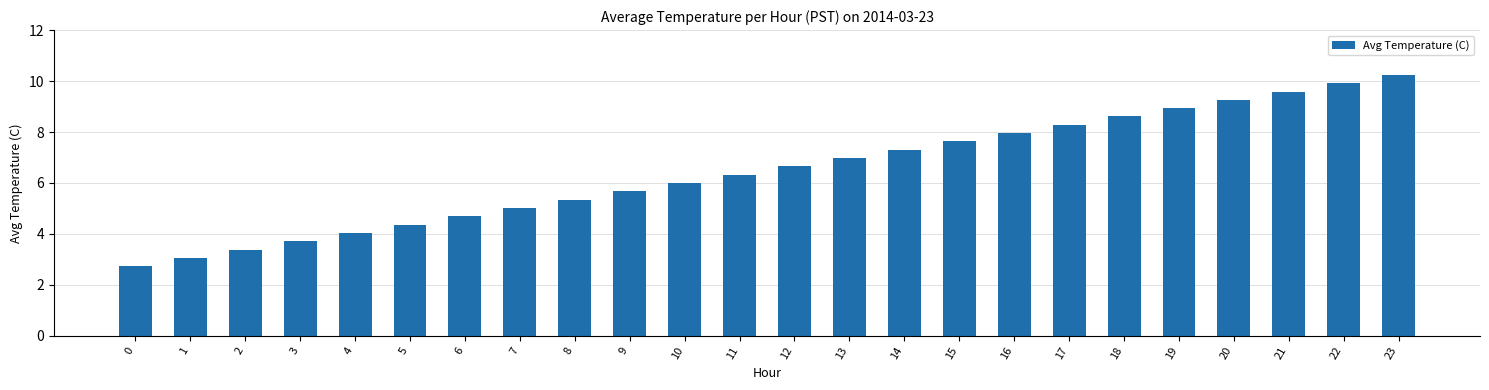

List the labels in order of value, smallest first.

0, 1, 2, 3, 4, 5, 6, 7, 8, 9, 10, 11, 12, 13, 14, 15, 16, 17, 18, 19, 20, 21, 22, 23